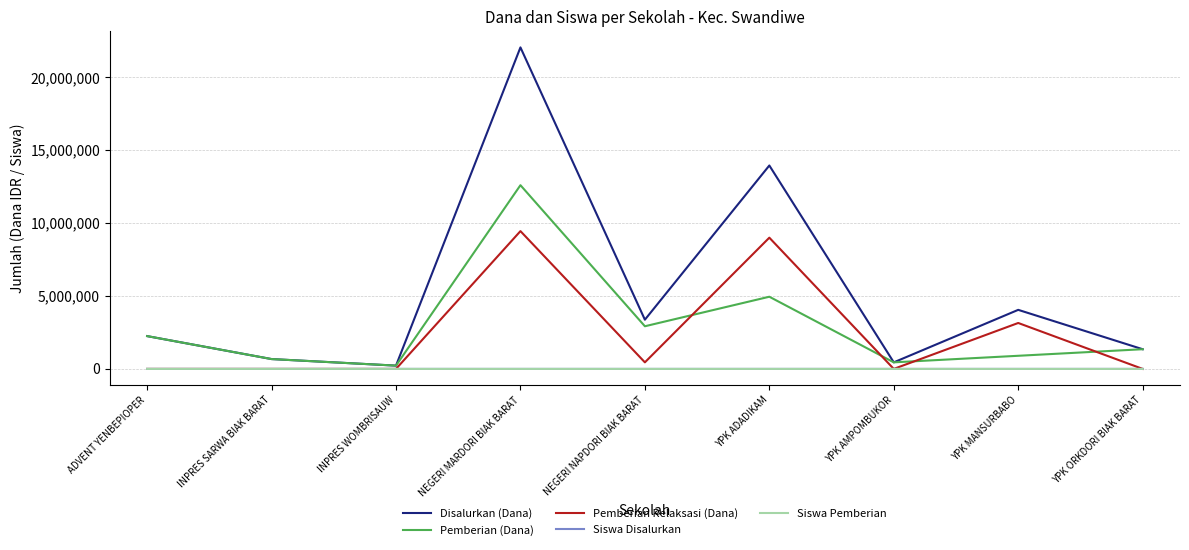

True or false: Disalurkan (Dana) and Siswa Disalurkan intersect in this chart.

False